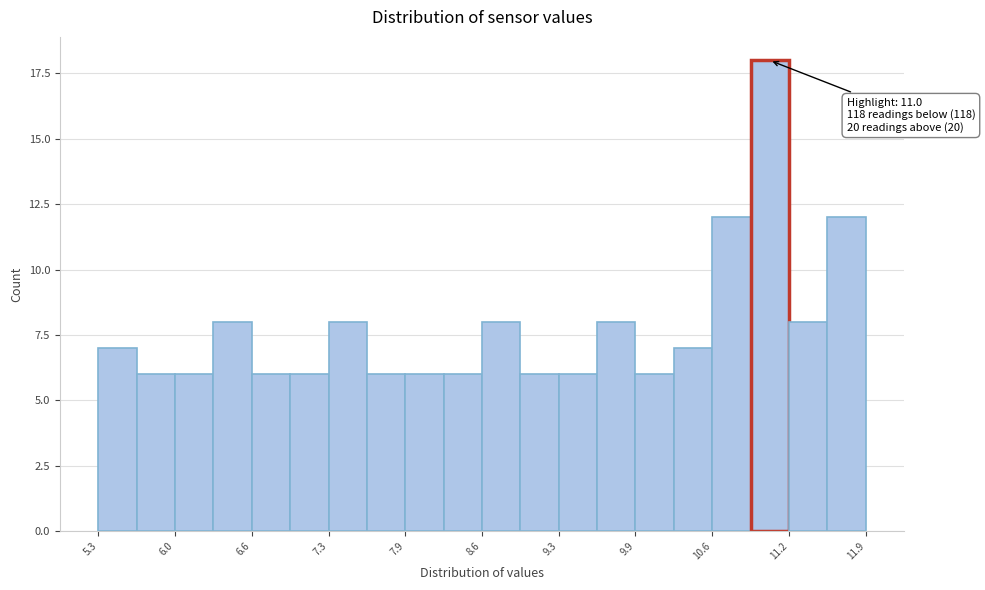

Read against the x-axis, roughly where is the centre of the tallest bar?

11.1